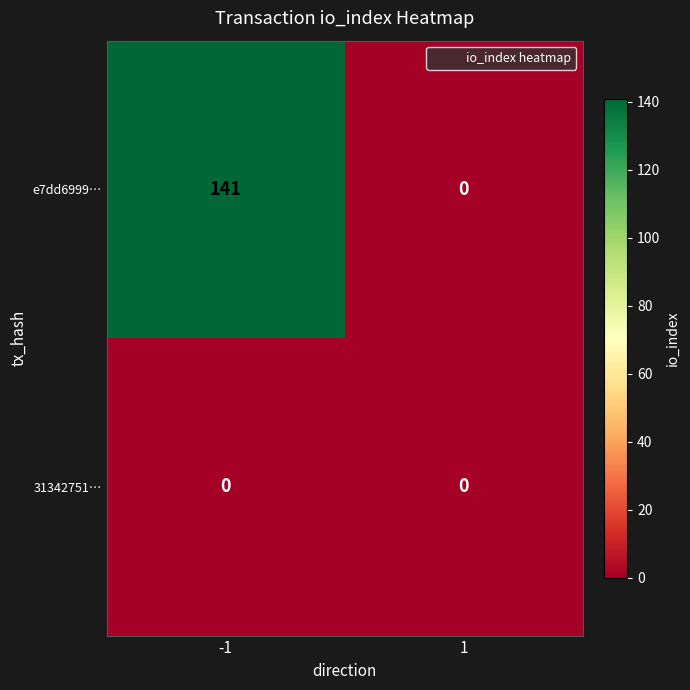

Reading right to left, list all the values displayed in this chart.

e7dd6999…: 1=0	-1=141
31342751…: 1=0	-1=0